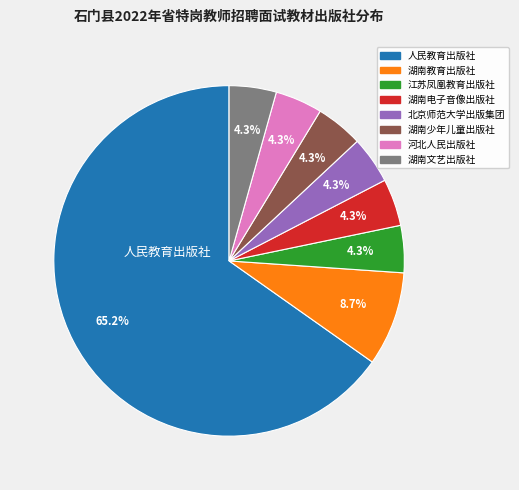

The 湖南少年儿童出版社 slice represents 4% of the pie. True or false?

True